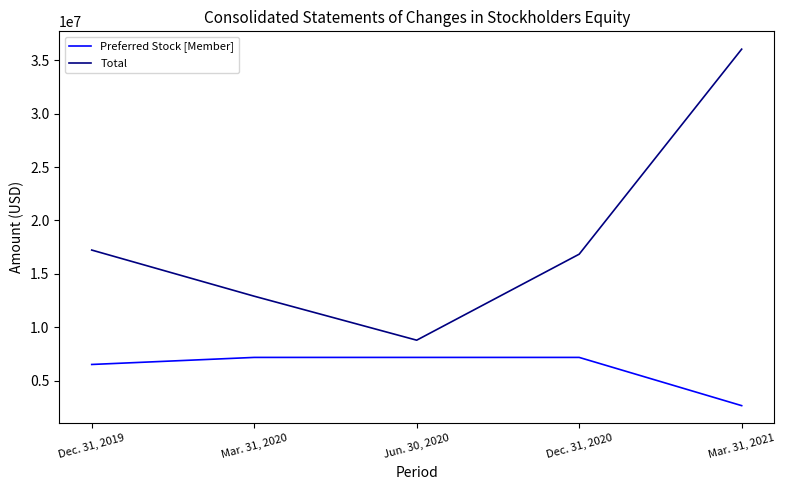

Between Dec. 31, 2020 and Mar. 31, 2021, which series saw the biggest shift?

Total